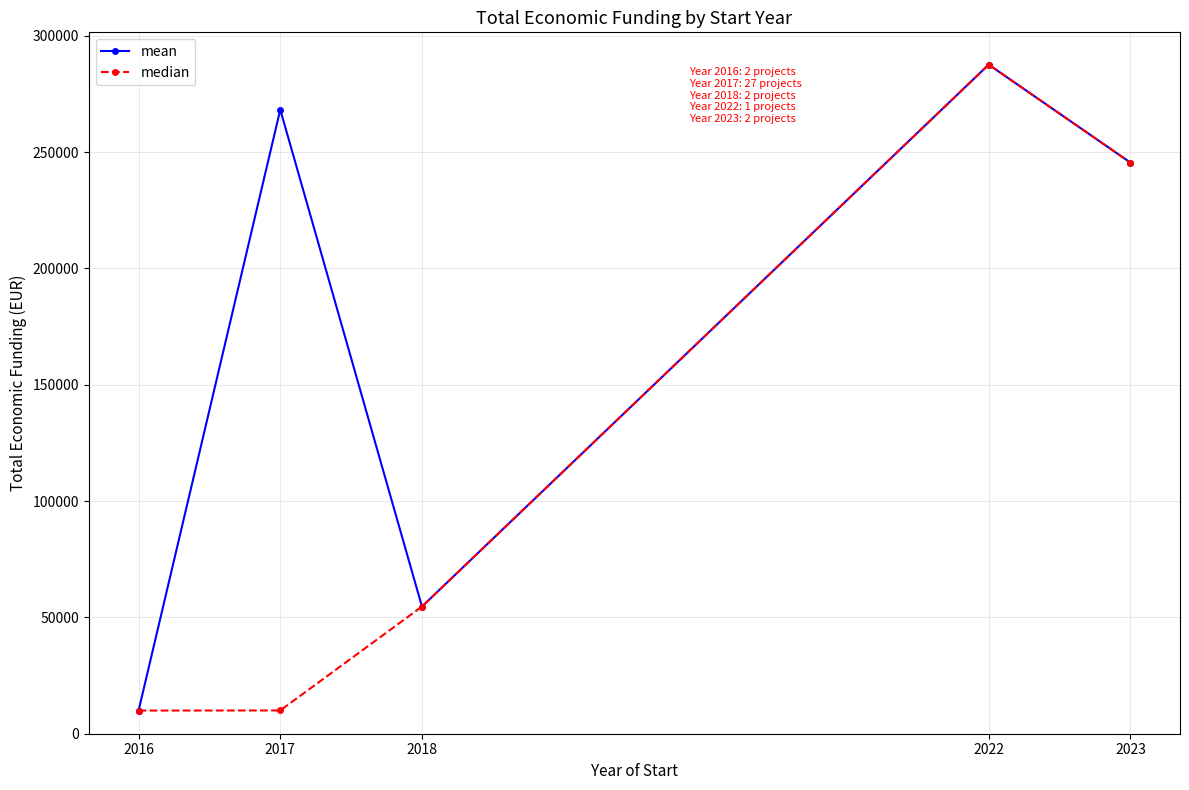

At which category is the sum across all series the highest?

2022